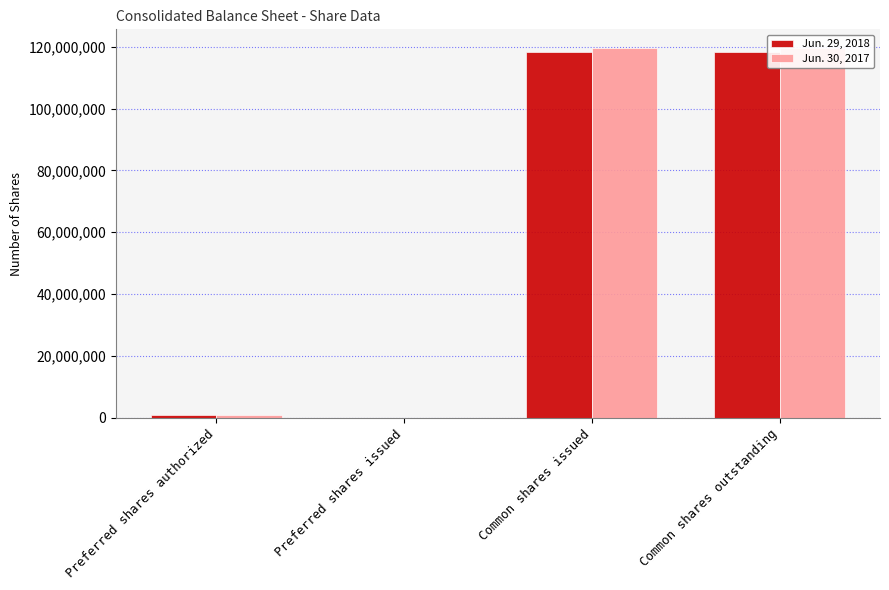

Reading left to right, transcribe all the data shown in this chart.

Jun. 29, 2018: Preferred shares authorized=1000000	Preferred shares issued=0	Common shares issued=118280120	Common shares outstanding=118280120
Jun. 30, 2017: Preferred shares authorized=1000000	Preferred shares issued=0	Common shares issued=119628884	Common shares outstanding=119628884